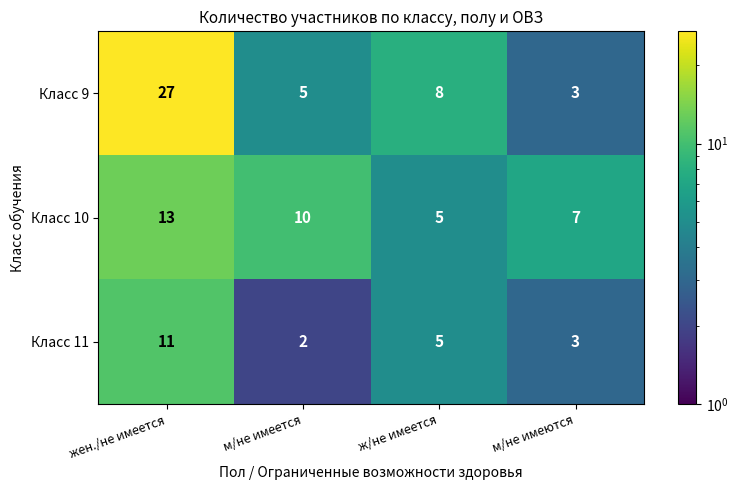

Which series has the largest total across all categories?

Класс 9